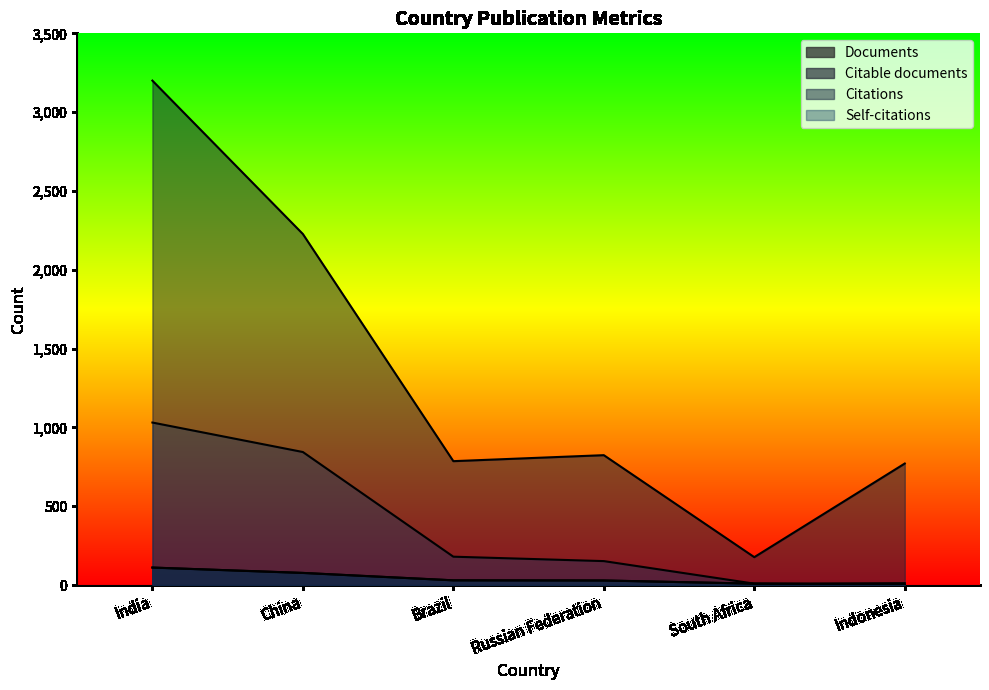

True or false: Citations and Documents intersect in this chart.

False